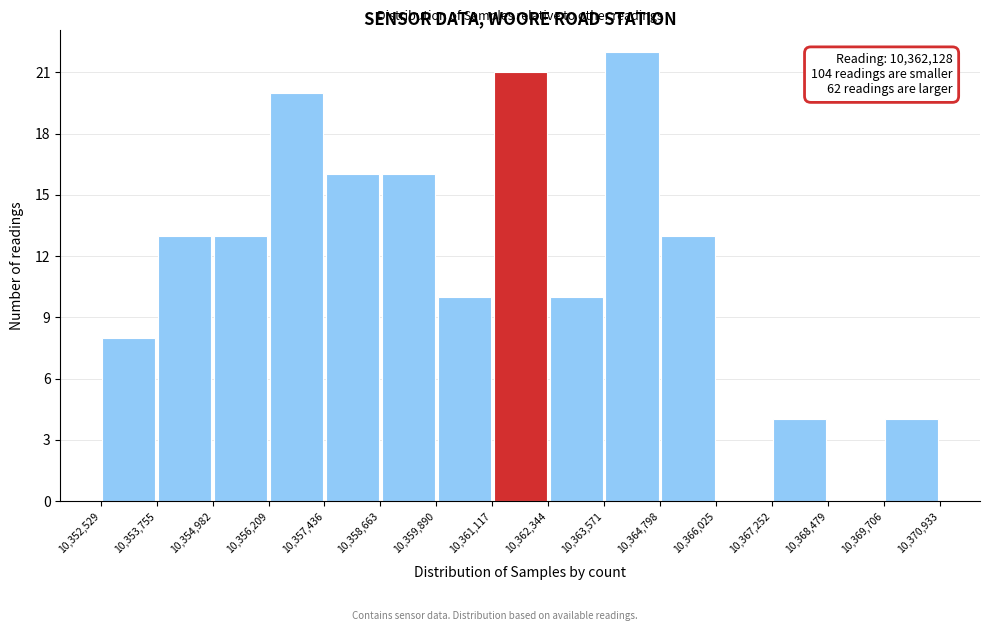

Which range on the x-axis has the tallest bar?

10,363,571 to 10,364,798